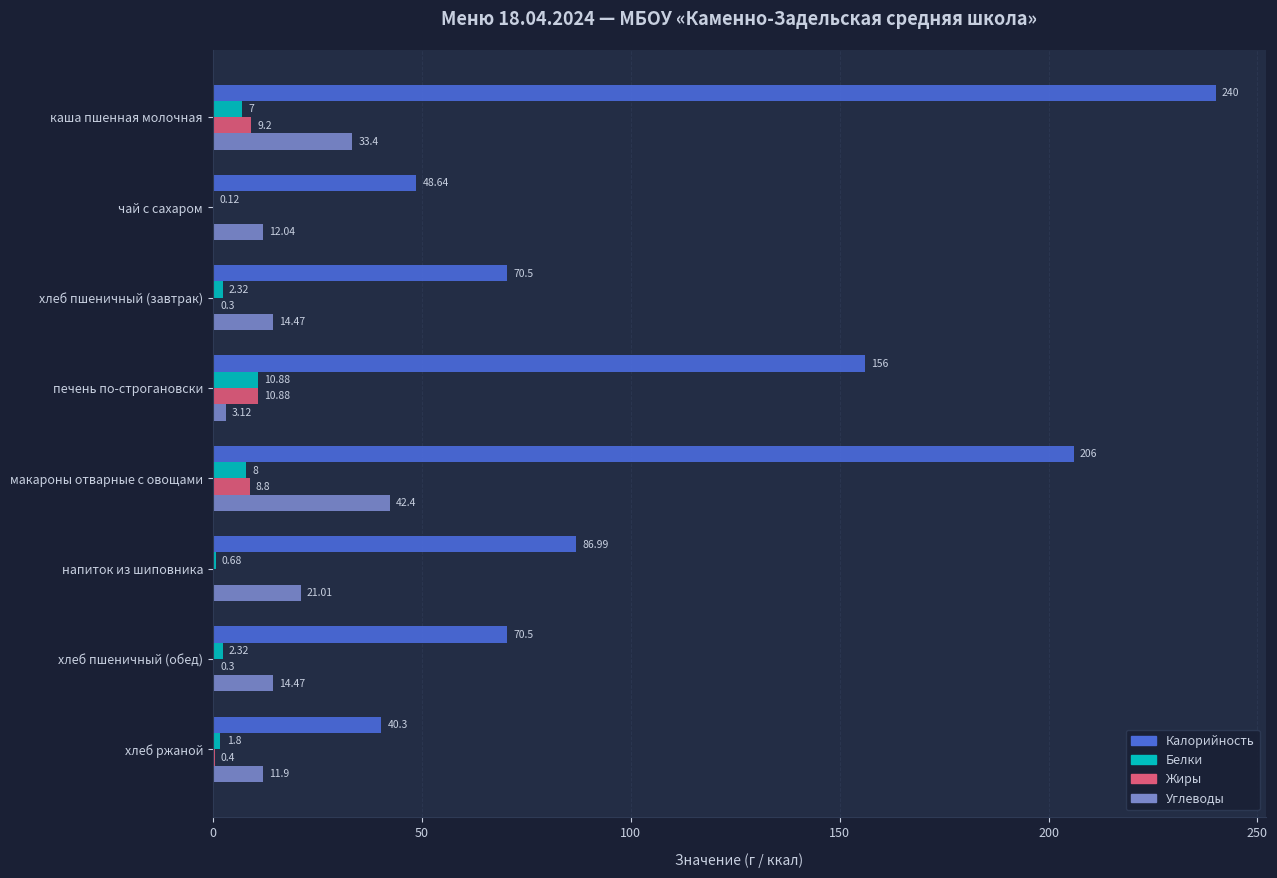

Between каша пшенная молочная and хлеб пшеничный (завтрак), which series saw the biggest shift?

Калорийность